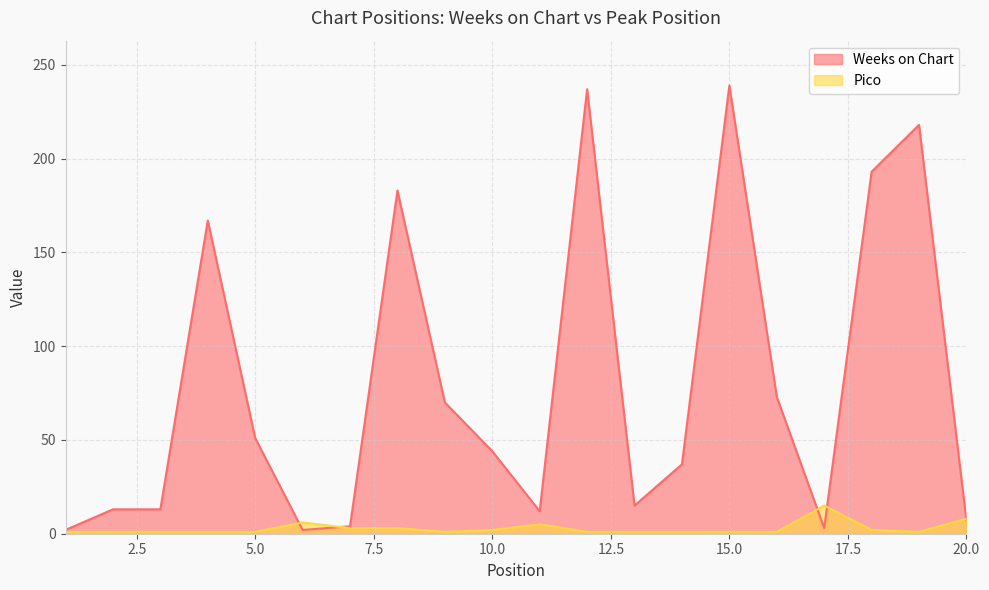

What is the greatest value displayed?

239